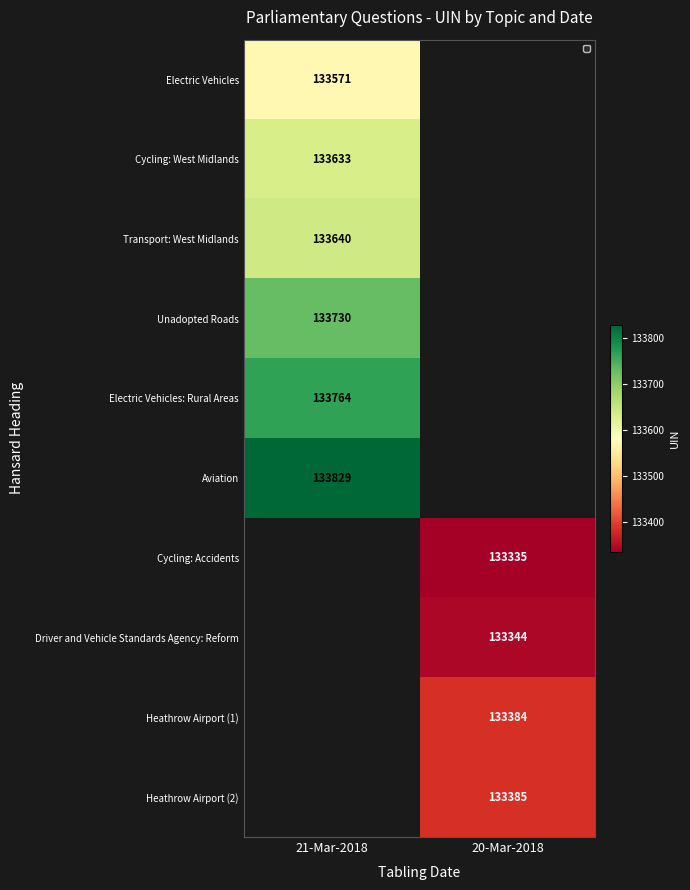

What is the smallest value displayed?

133335.0